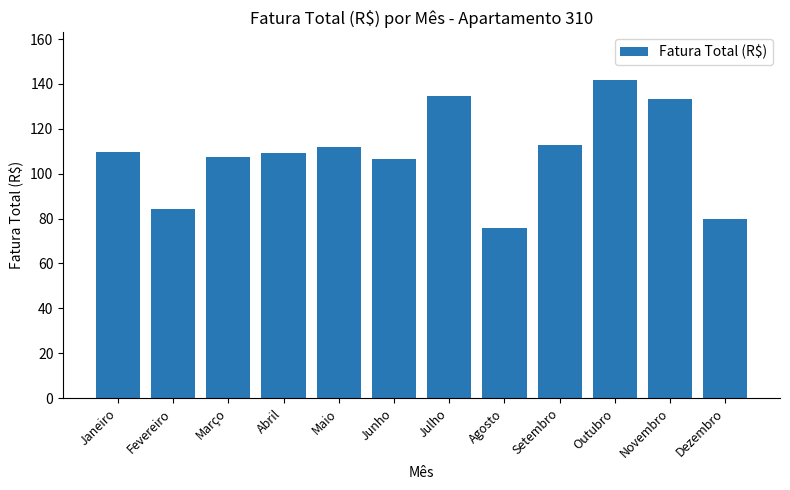

Does the chart contain any negative values?

No